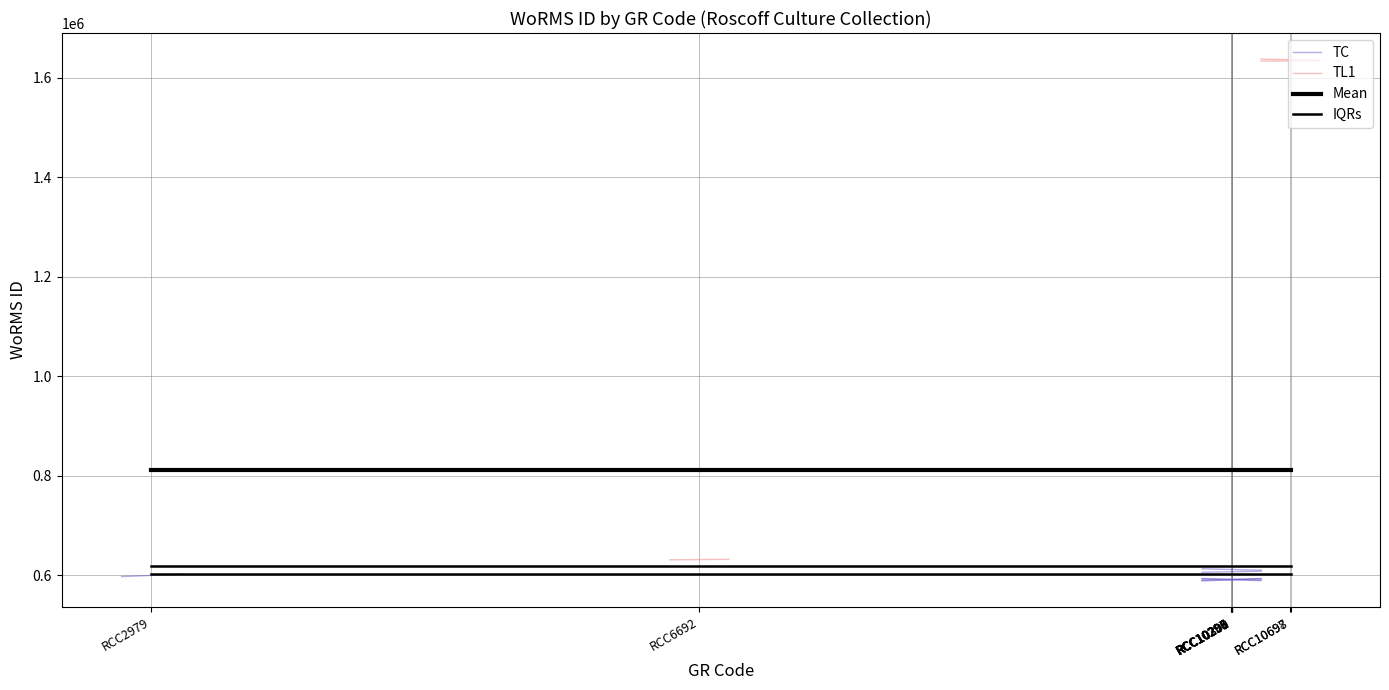

Reading left to right, transcribe all the data shown in this chart.

RCC2979=600921	RCC6692=623865	RCC10296=602750	RCC10297=602750	RCC10298=602750	RCC10299=602750	RCC10300=602750	RCC10301=602750	RCC10697=1639518	RCC10698=1639518